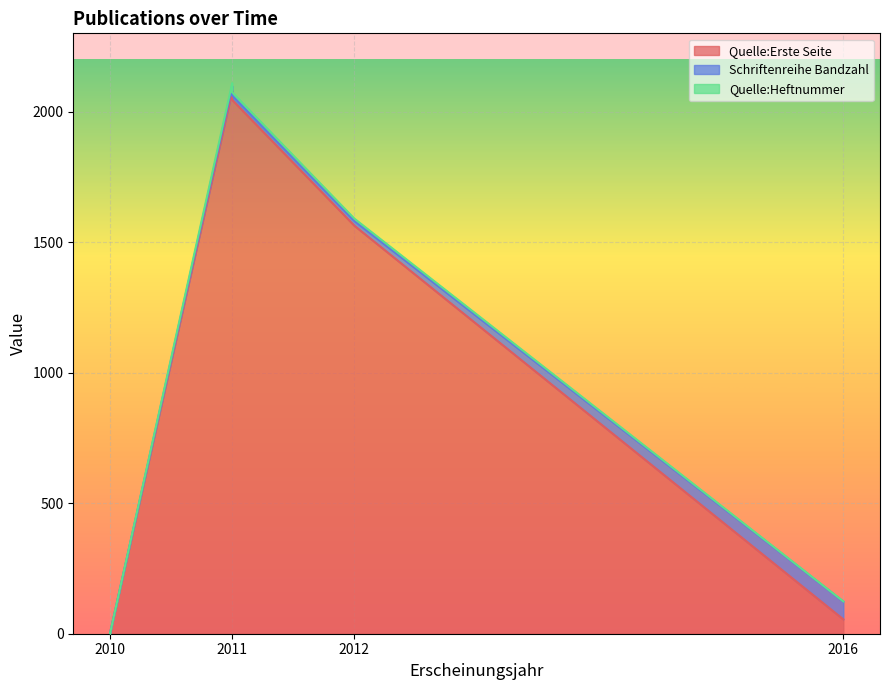

At 2012 (OPUS4-4382), list the series in order from largest to smallest.

Quelle:Erste Seite, Schriftenreihe Bandzahl, Quelle:Heftnummer